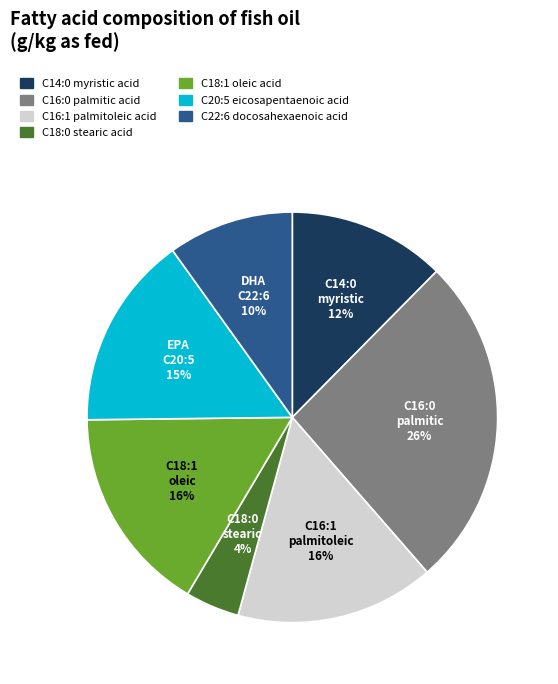

True or false: C20:5 eicosapentaenoic acid accounts for 15% of the total.

True